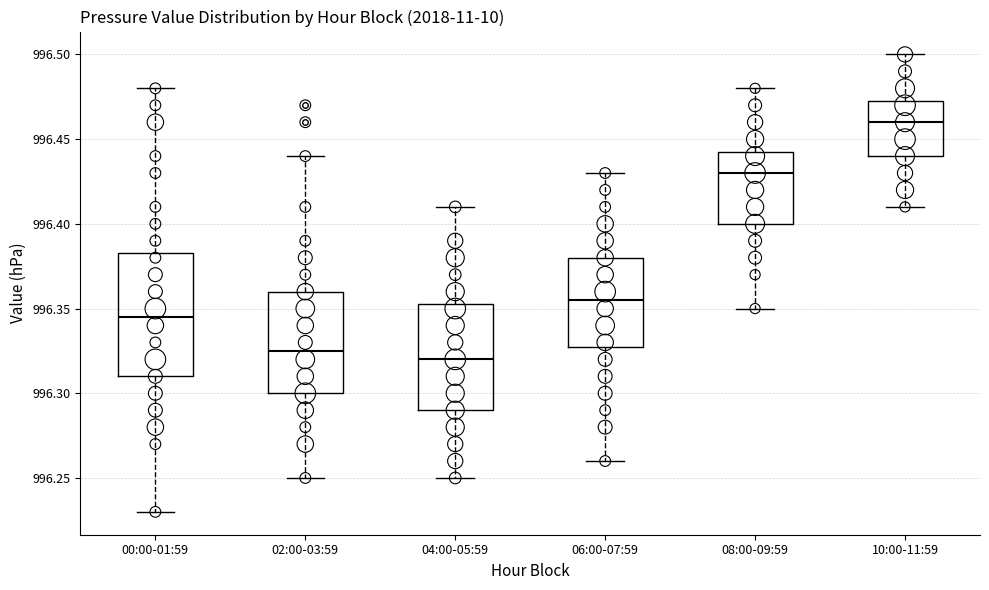

Where is the lower edge of the box for 10:00-11:59 on the y-axis? The values are not printed on the chart, so give them approximately, as read against the axis.

996.440